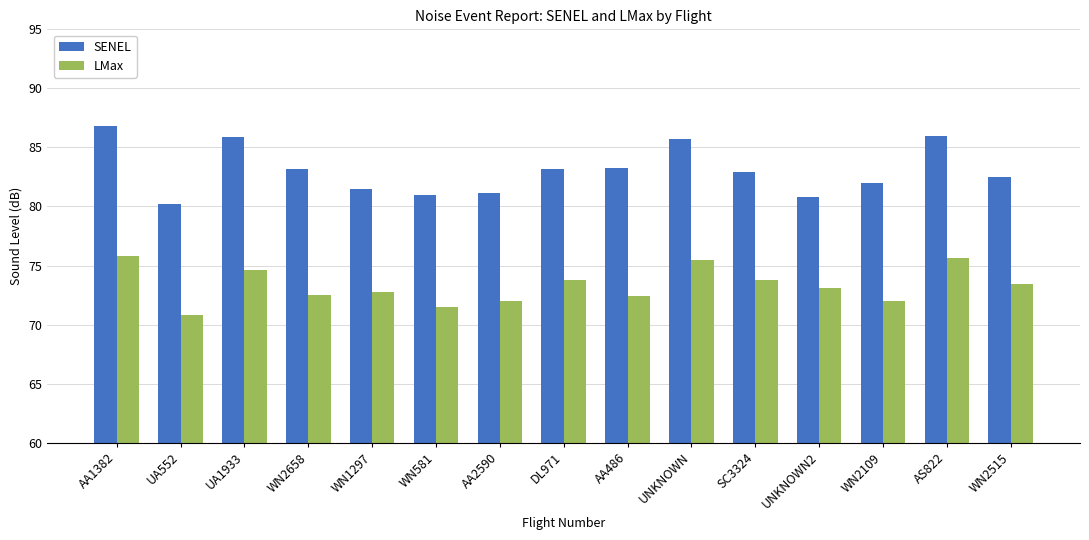

At which category is the sum across all series the highest?

AA1382